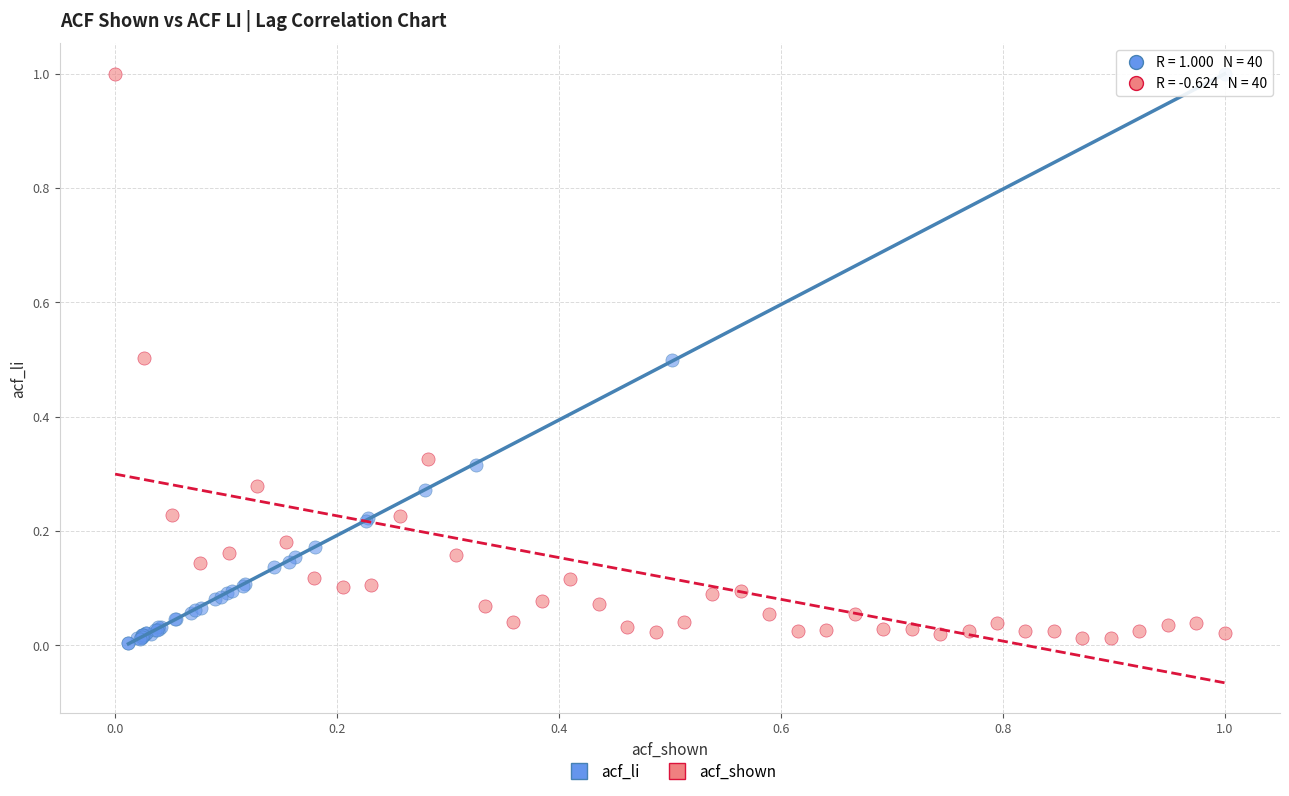

Which series has the widest spread of Y values?

acf_li